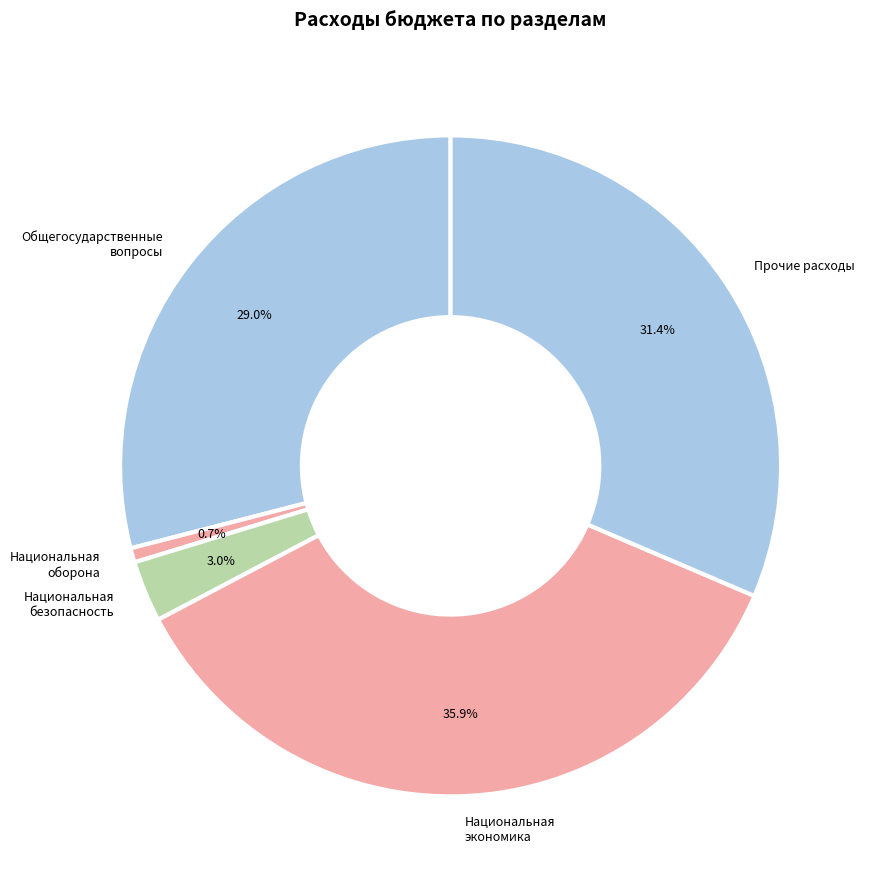

What percentage is the Национальная экономика slice, to the nearest percent?

36%